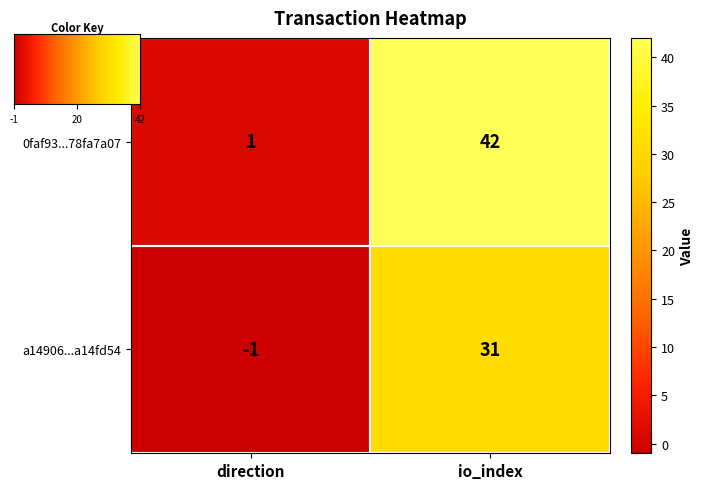

Rank the series at direction from highest to lowest value.

0faf93...78fa7a07, a14906...a14fd54